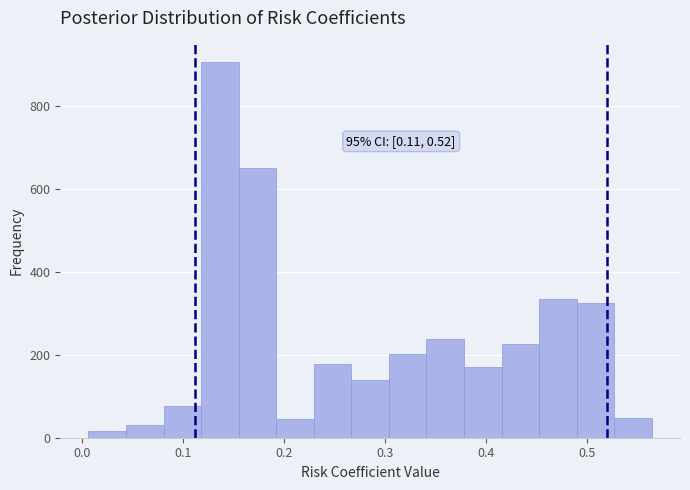

Around what value on the x-axis is the tallest bar? Give the approximate position of its centre, as read against the axis.

0.14